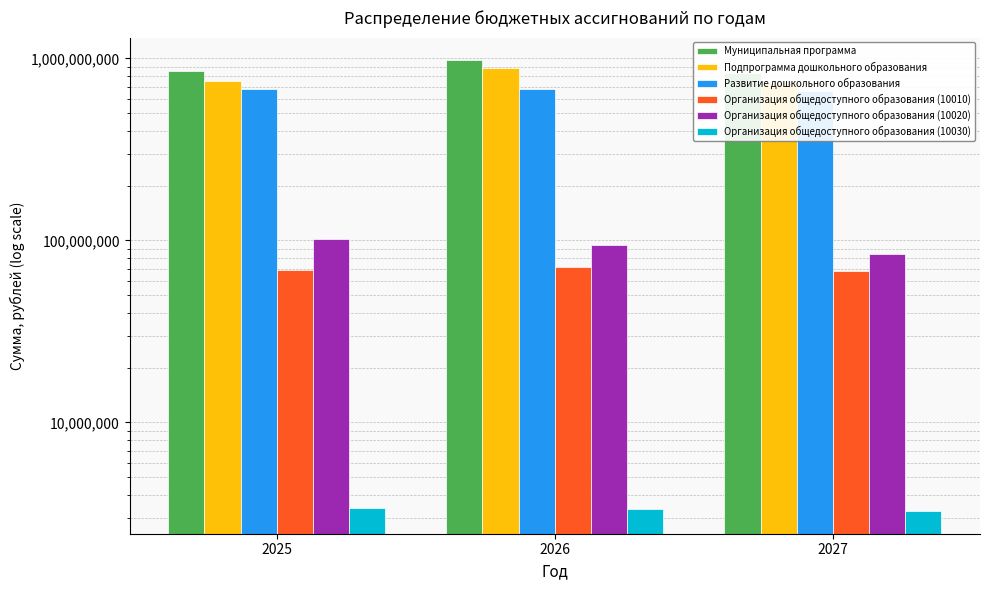

List the labels in order of Организация общедоступного образования (10030) value, smallest first.

2027, 2026, 2025